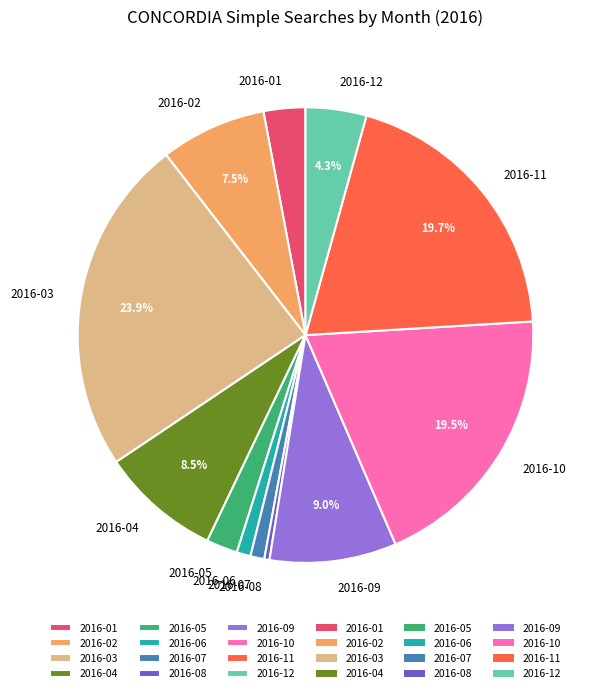

What is the ratio of the value at 2016-02 to the value at 2016-04?

0.9